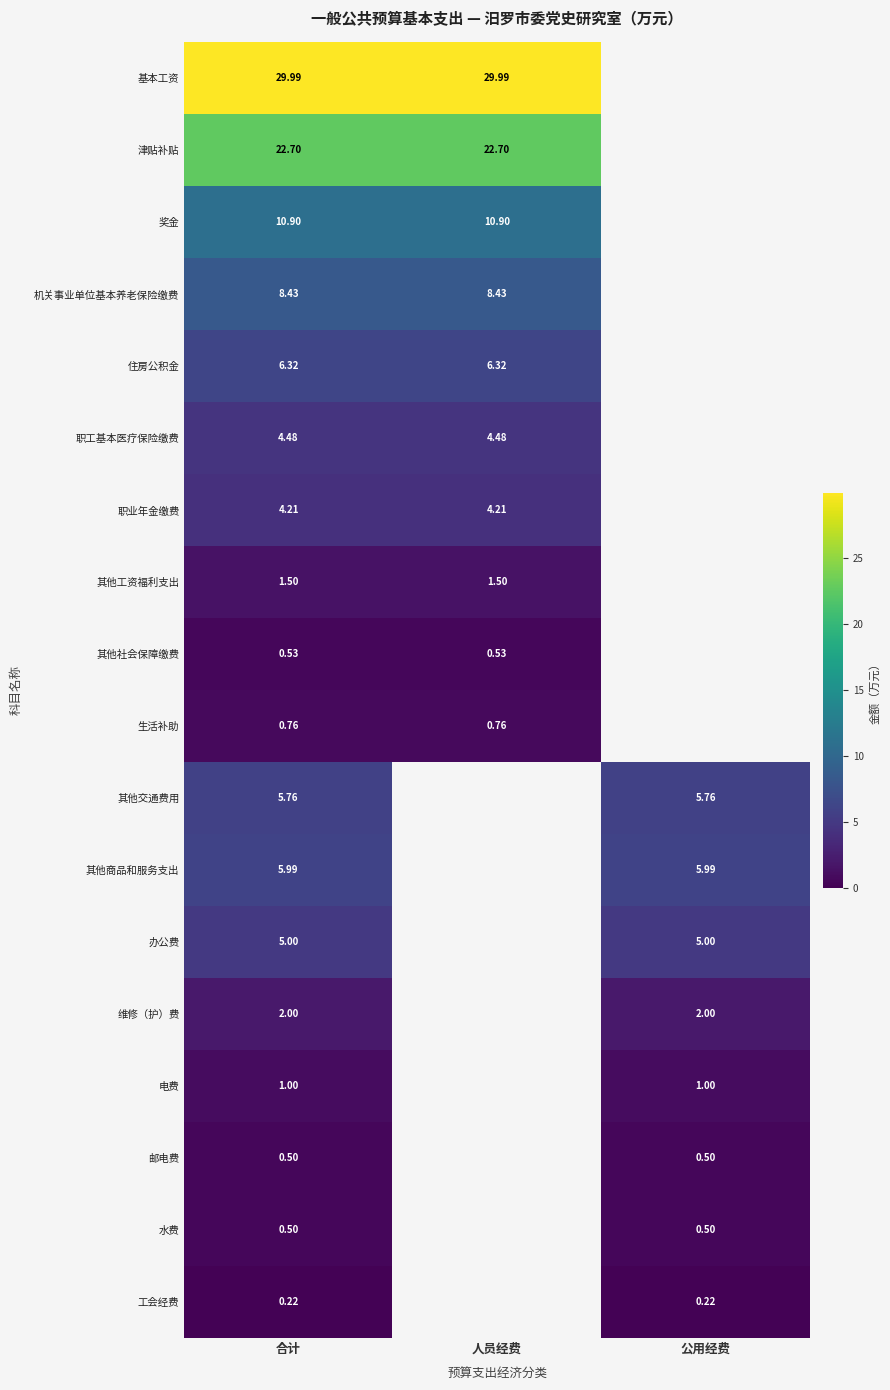

What is the smallest value displayed?

0.2